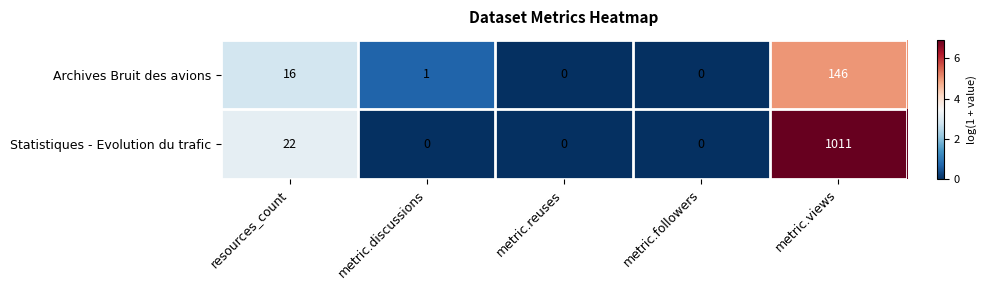

Is it true that Statistiques - Evolution du trafic equals 1576 at metric.views?

False